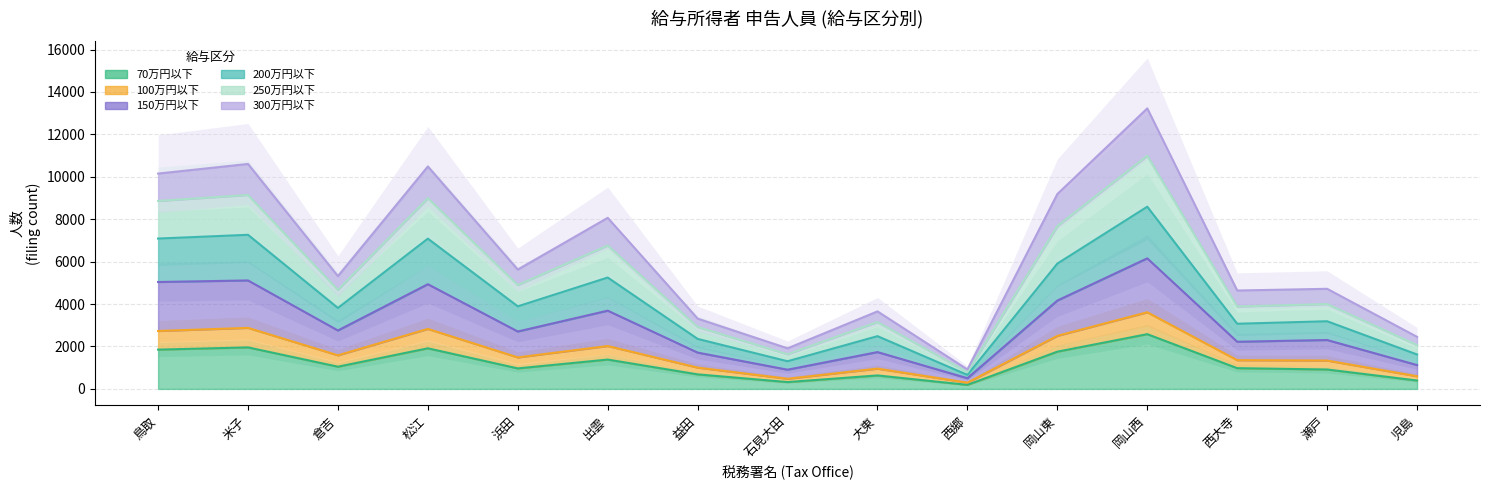

Rank the series at 児島 from highest to lowest value.

250万円以下(合計), 200万円以下(合計), 100万円以下(合計), 150万円以下(合計), 70万円以下(合計)